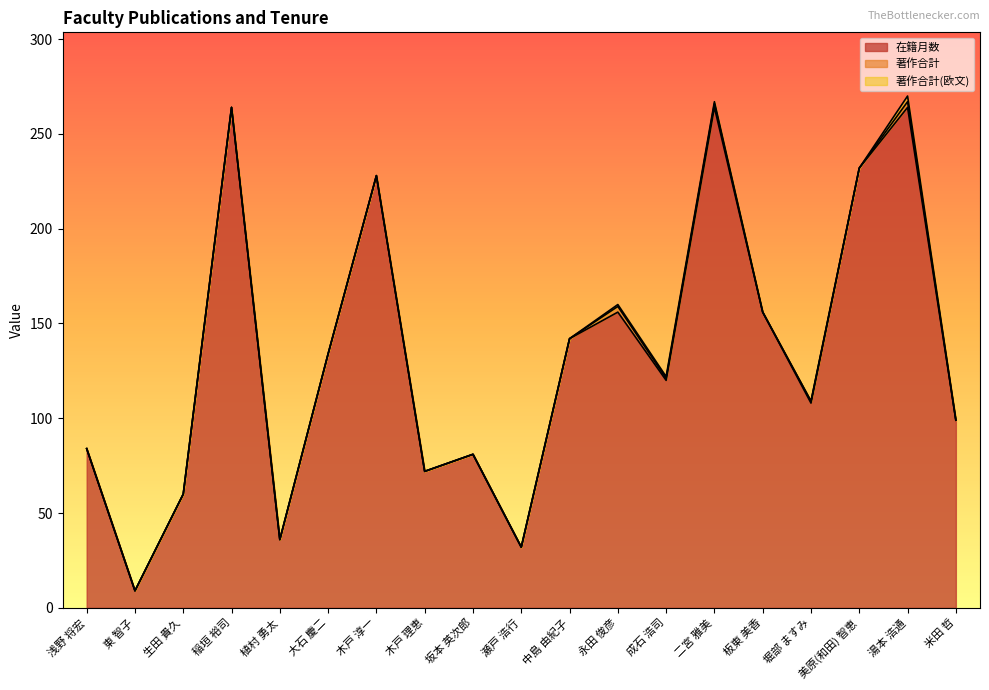

True or false: 在籍月数 and 著作合計 intersect in this chart.

False